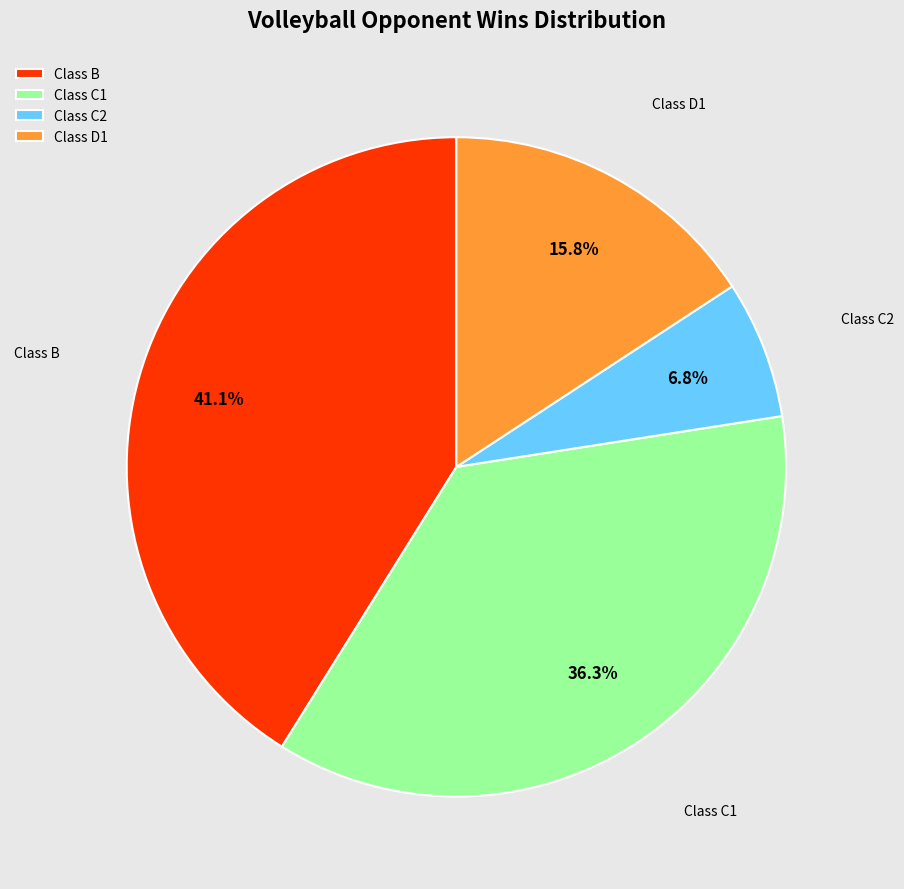

Does any single category account for the majority?

No